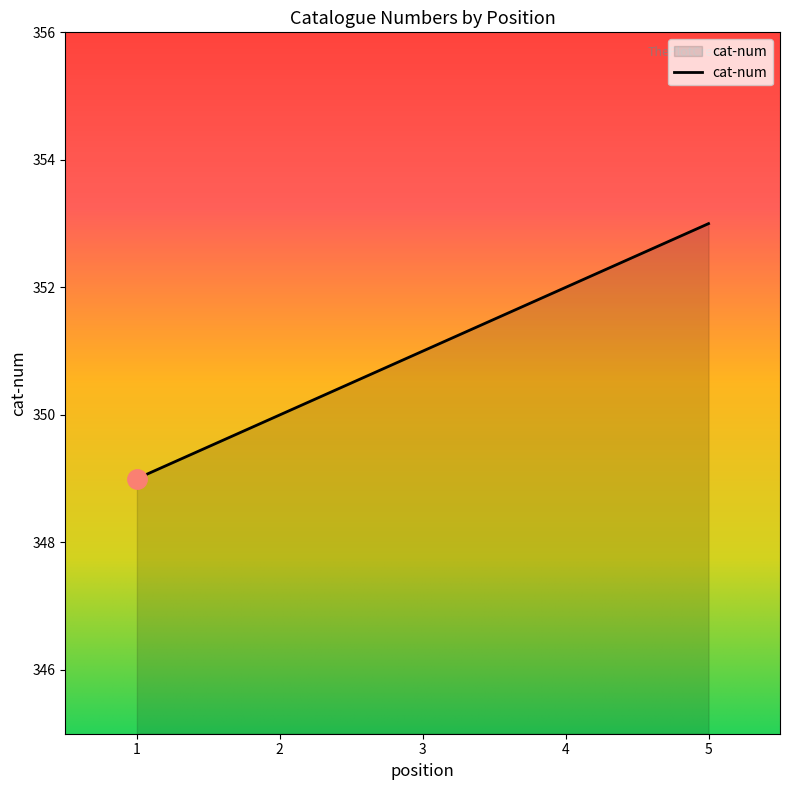

List the labels in order of value, smallest first.

1, 2, 3, 4, 5